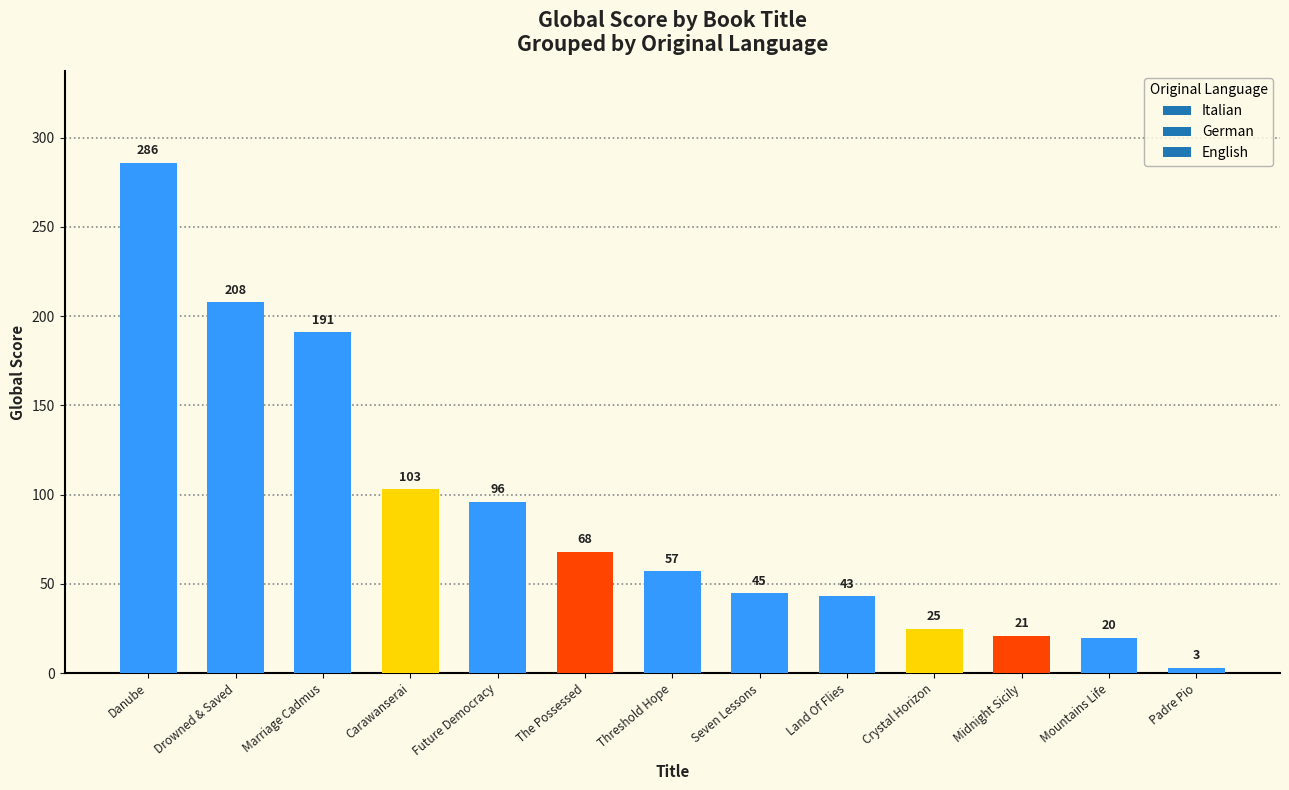

Reading right to left, transcribe all the data shown in this chart.

3	20	21	25	43	45	57	68	96	103	191	208	286